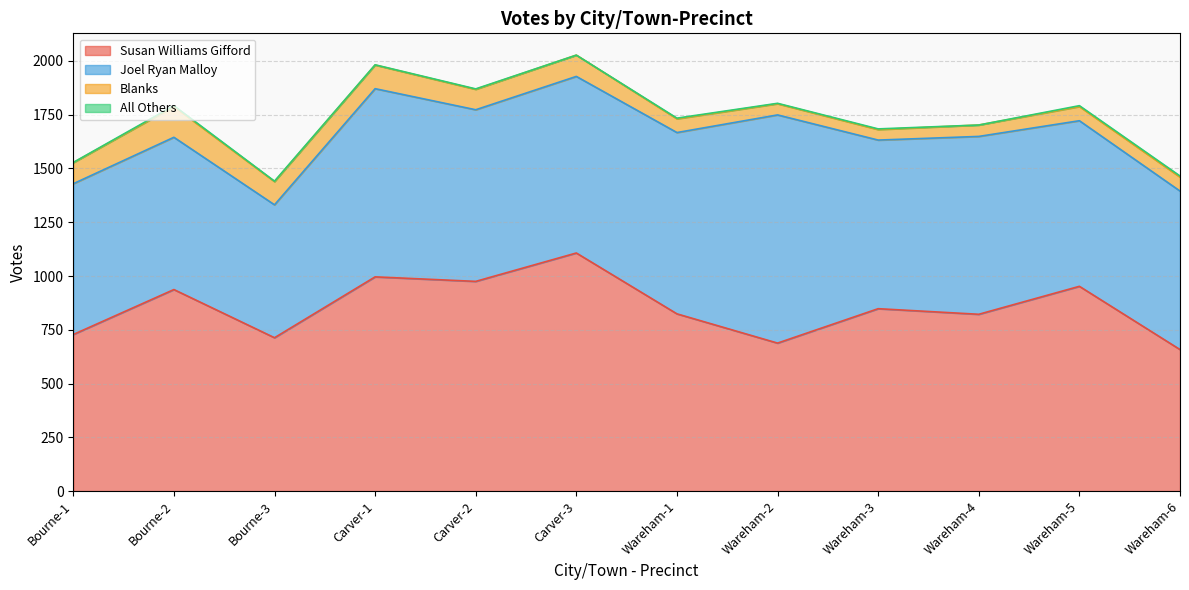

True or false: Blanks and Joel Ryan Malloy cross at least once.

False